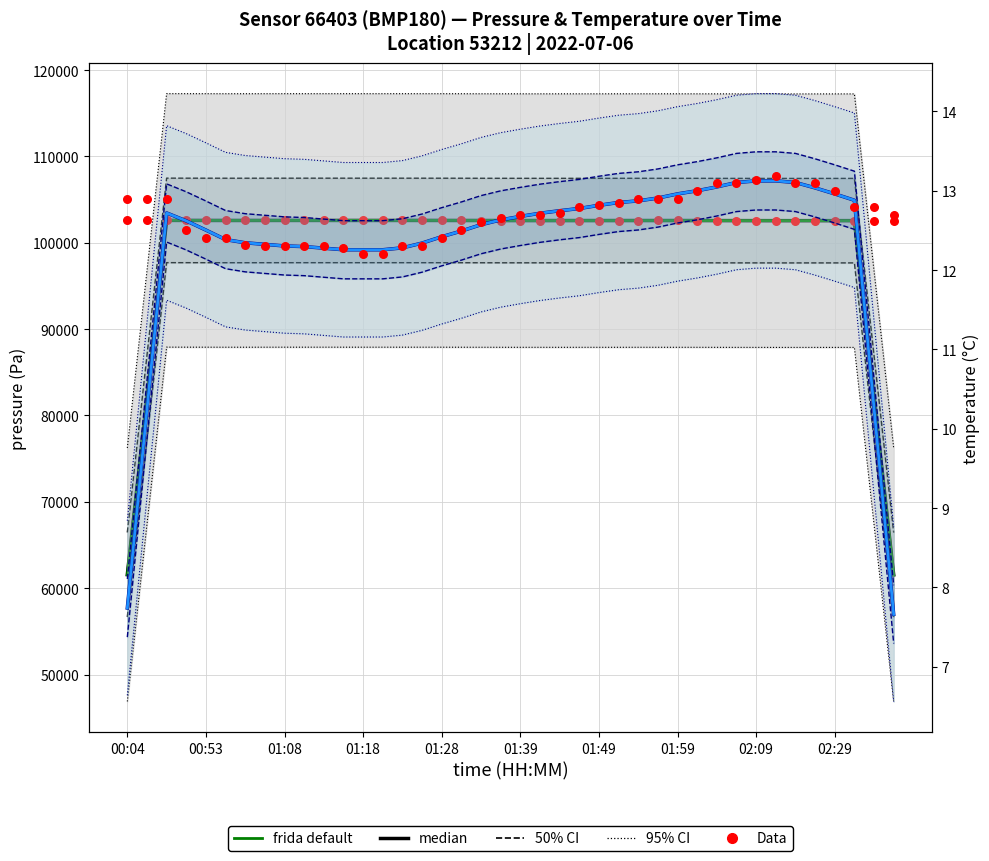

Is the value of frida default (temperature) at 35 greater than the value of median (temperature) at 01:08?

Yes